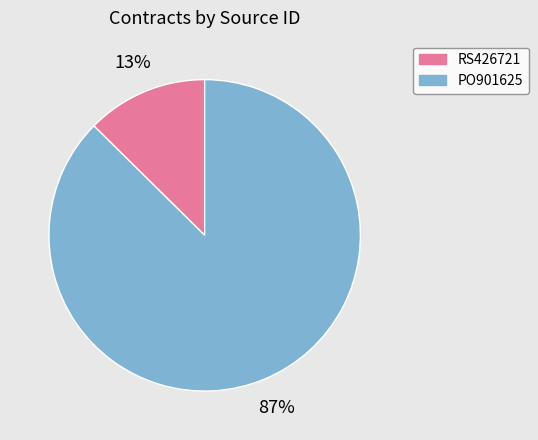

Is there any slice that represents more than half of the pie?

Yes